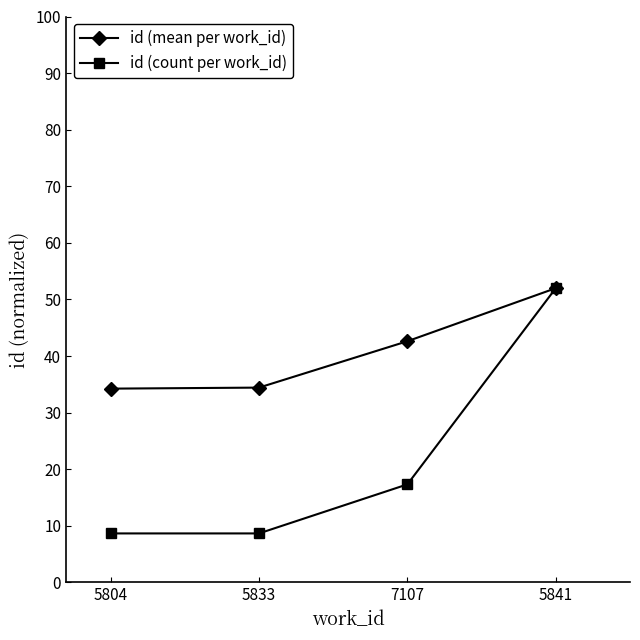

The id (mean per work_id) series shows 74.2 at 7107. True or false?

False